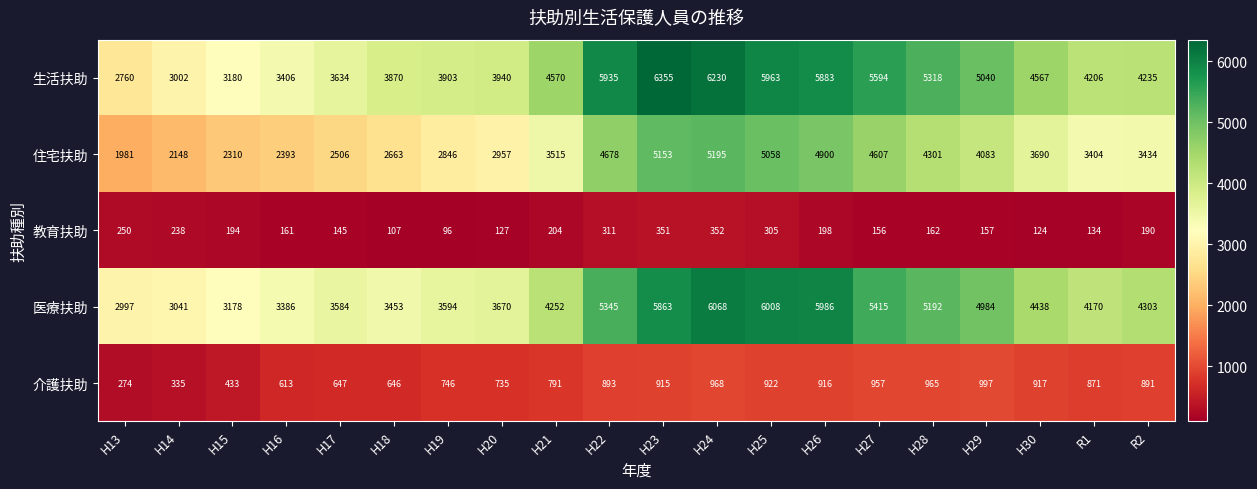

At which category is the sum across all series the highest?

H24